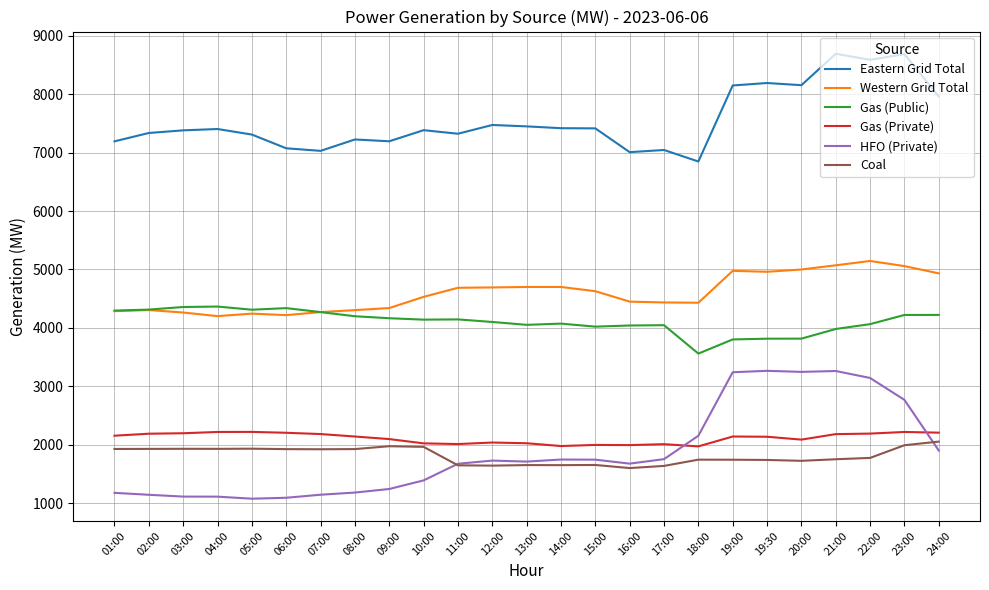

What is the total value across all series at 23:00?

24947